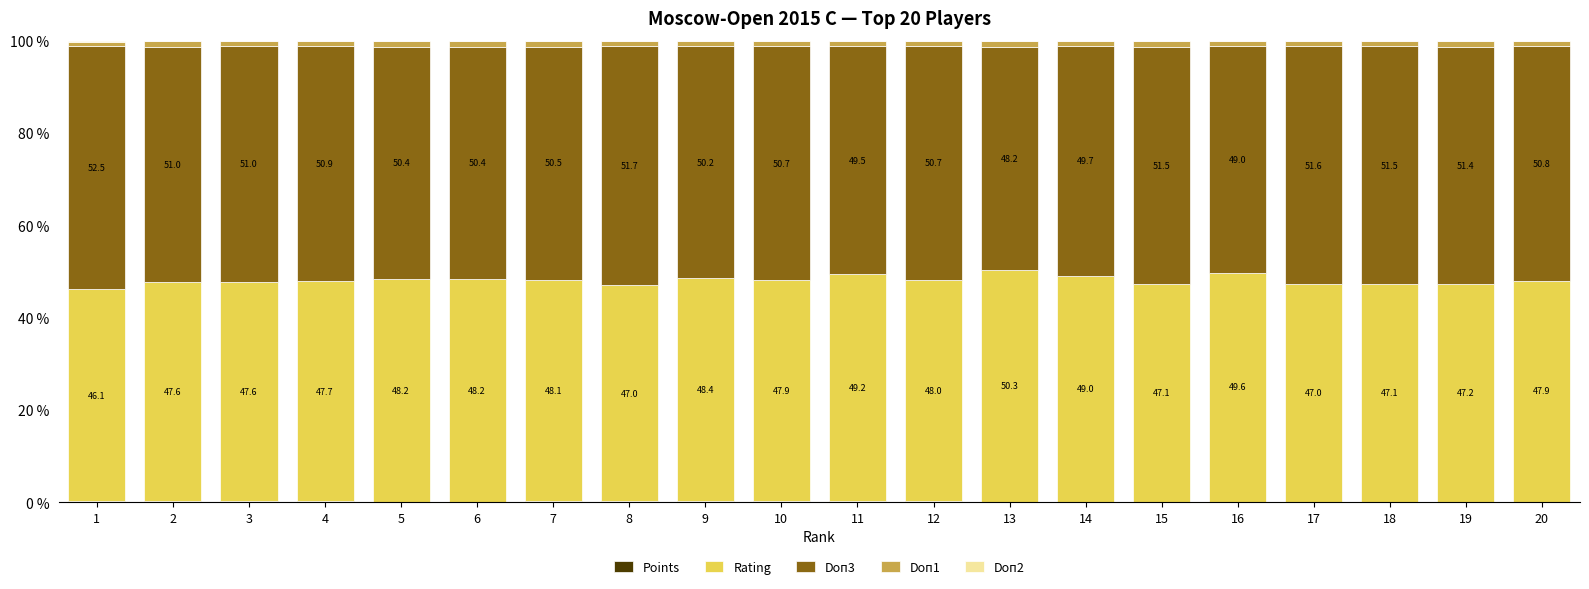

Are the bars horizontal?

No